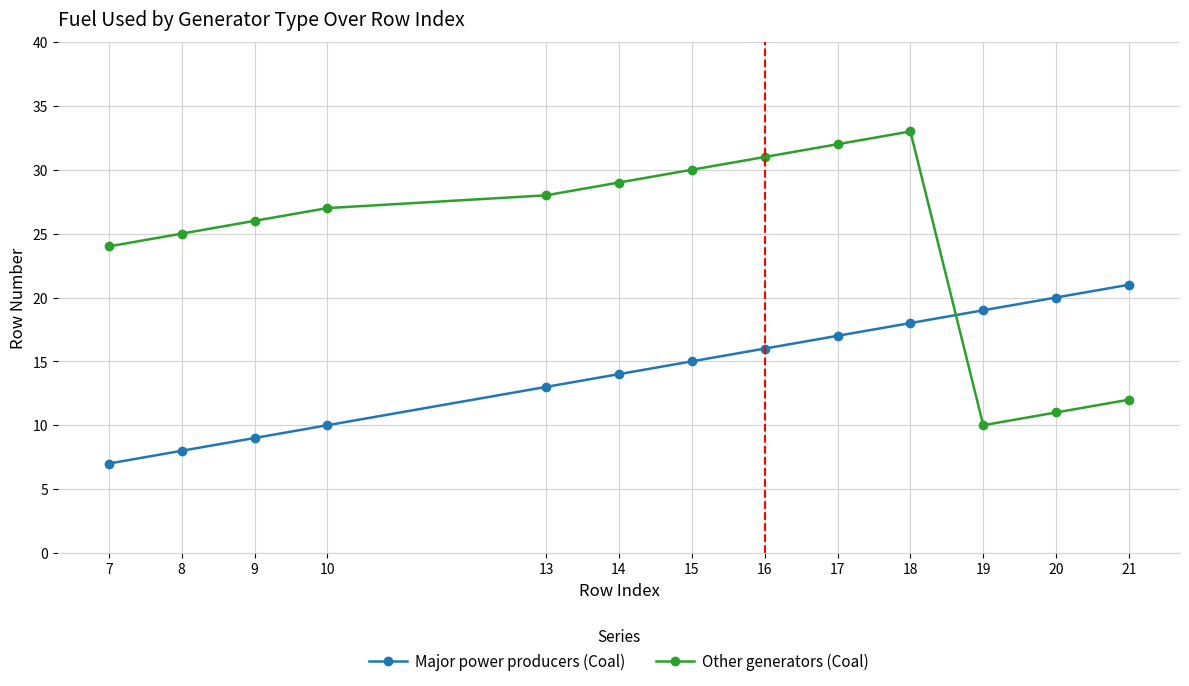

True or false: Other generators (Coal) has more than 1 points higher than both neighbors.

False